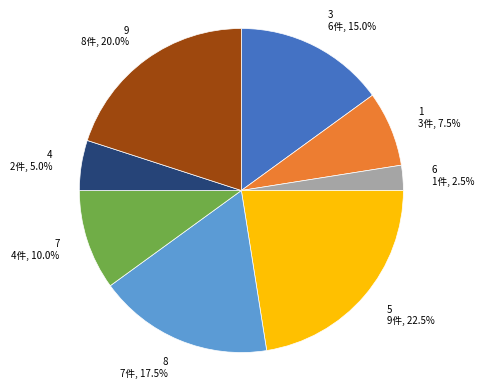

To the nearest percent, what is the difference between the largest and smallest slice percentages?

20%